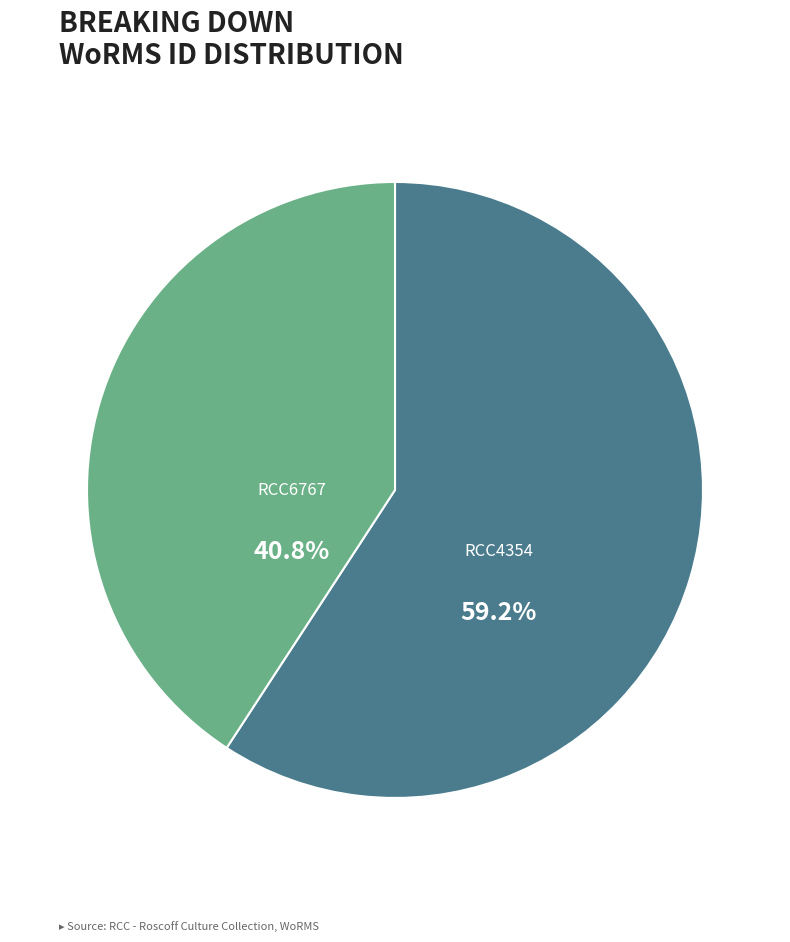

Is there a majority slice in this chart?

Yes